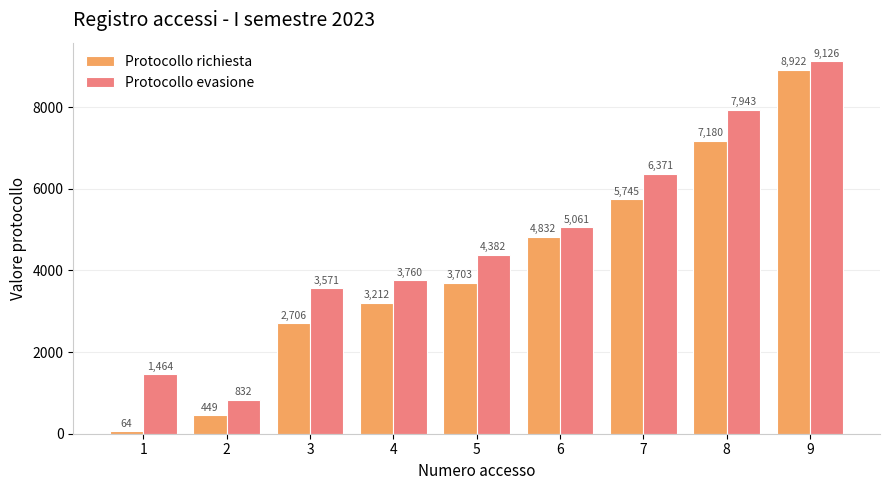

What is the total value across all series at 8?

15123